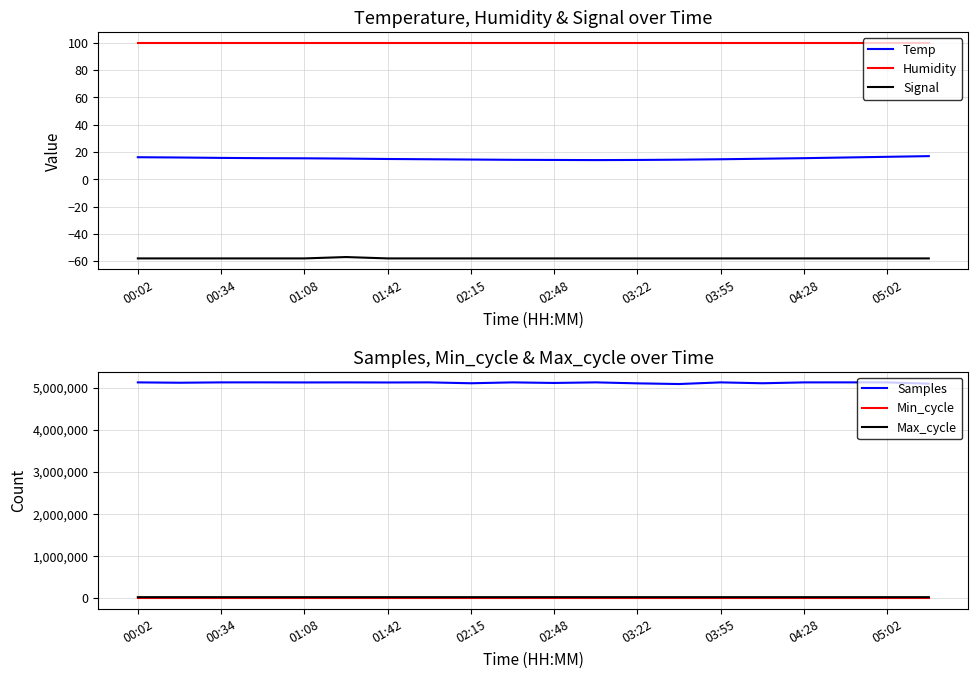

At how many categories does at least one series exceed 193010?

20